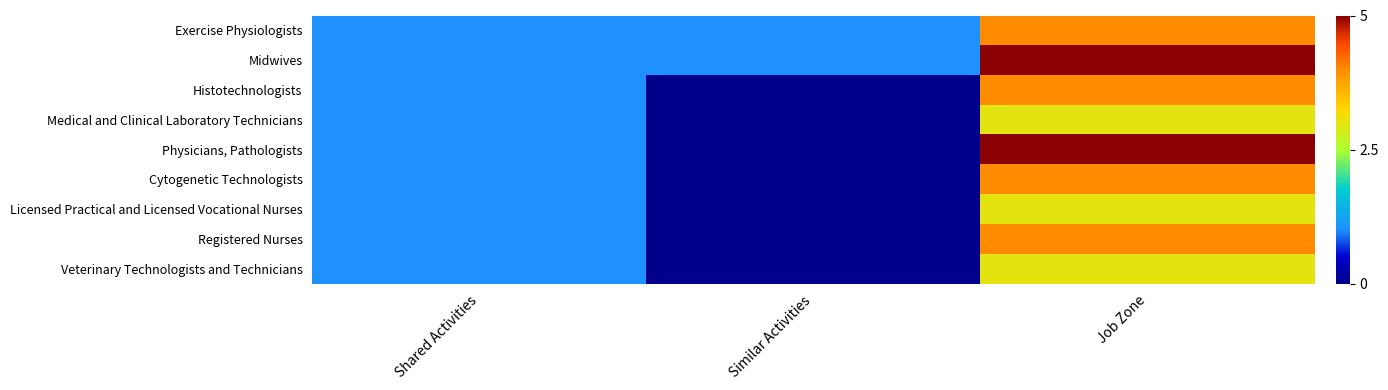

Between Shared Activities and Job Zone, which is larger?

Job Zone